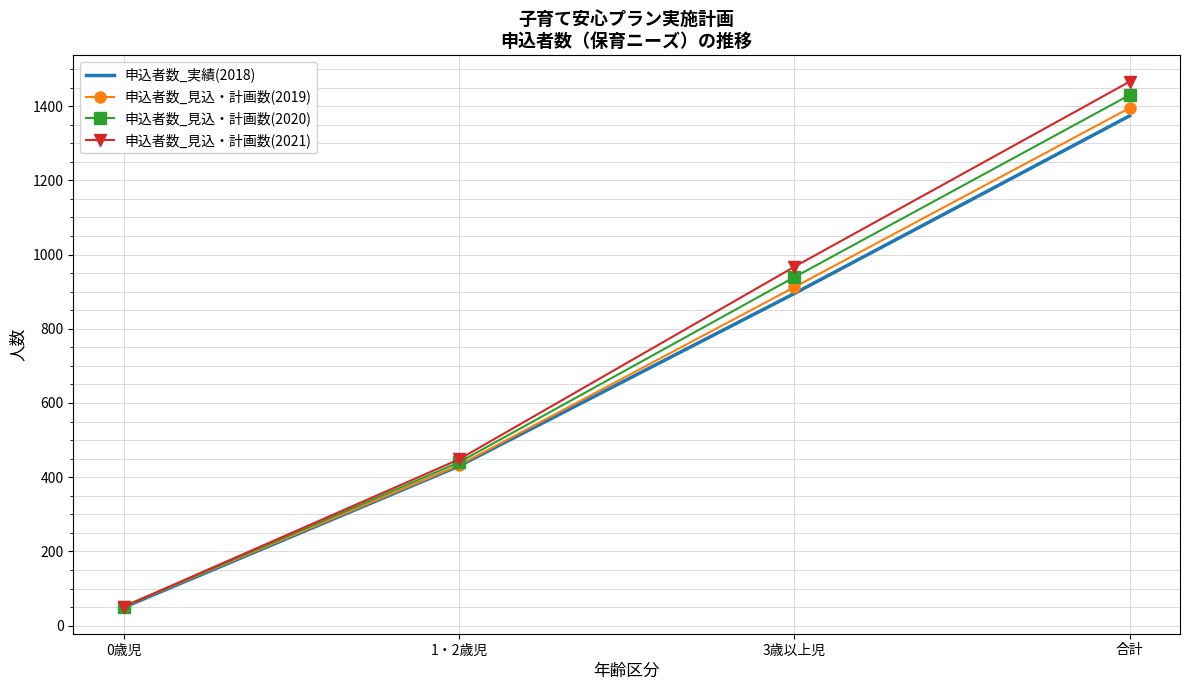

Where is 申込者数_見込・計画数(2019) nearest to the value 723?

3歳以上児